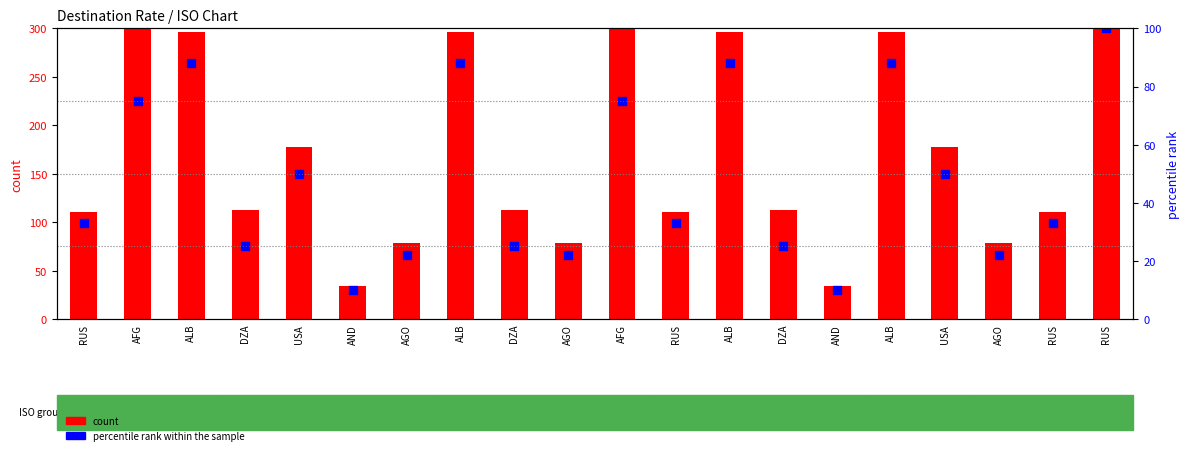

At which category is the sum across all series the highest?

RUS